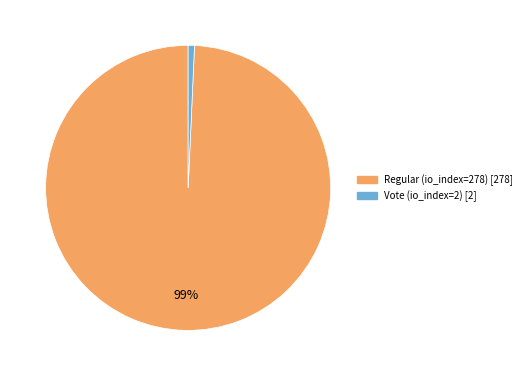

Does any single category account for the majority?

Yes